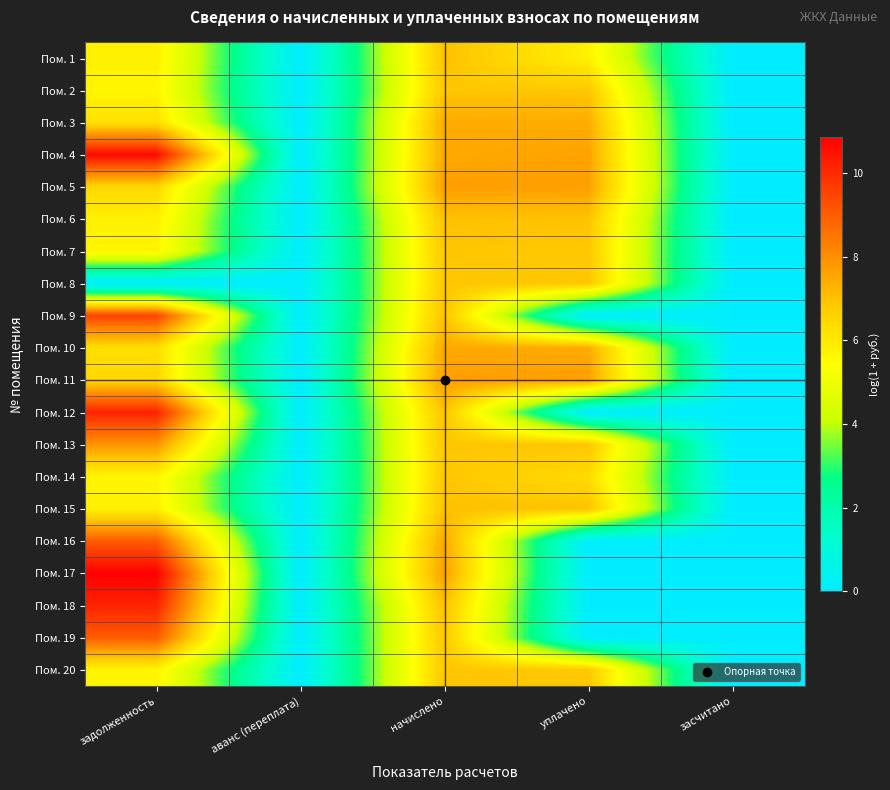

Rank the series by their maximum value, from lowest to highest.

Пом. 7, Пом. 8, Пом. 2, Пом. 14, Пом. 20, Пом. 6, Пом. 1, Пом. 15, Пом. 3, Пом. 10, Пом. 5, Пом. 11, Пом. 13, Пом. 19, Пом. 16, Пом. 9, Пом. 18, Пом. 12, Пом. 4, Пом. 17